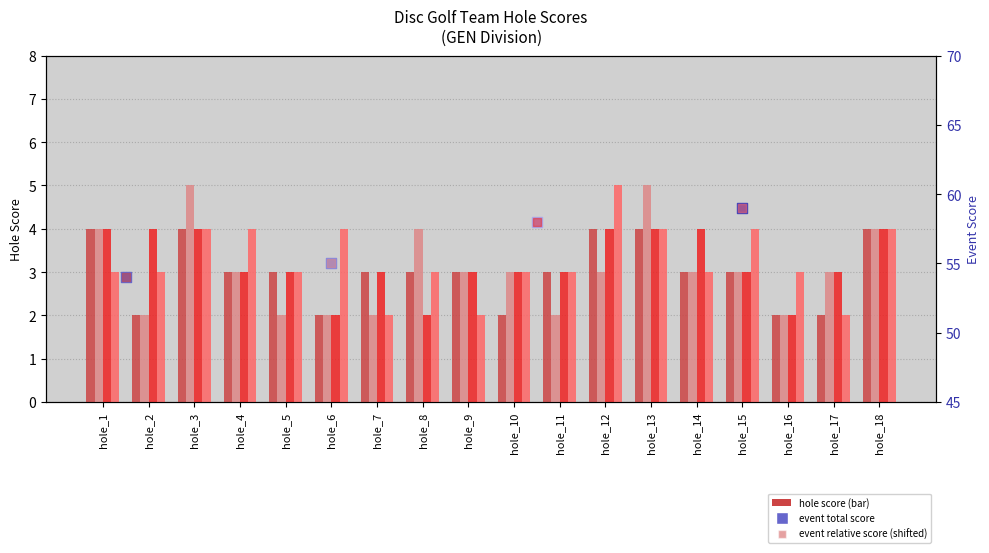

Is the value of Jordan LaSanta & Bill Davis at hole_2 greater than the value of Doug Conner & Eric DeMatt at hole_12?

No